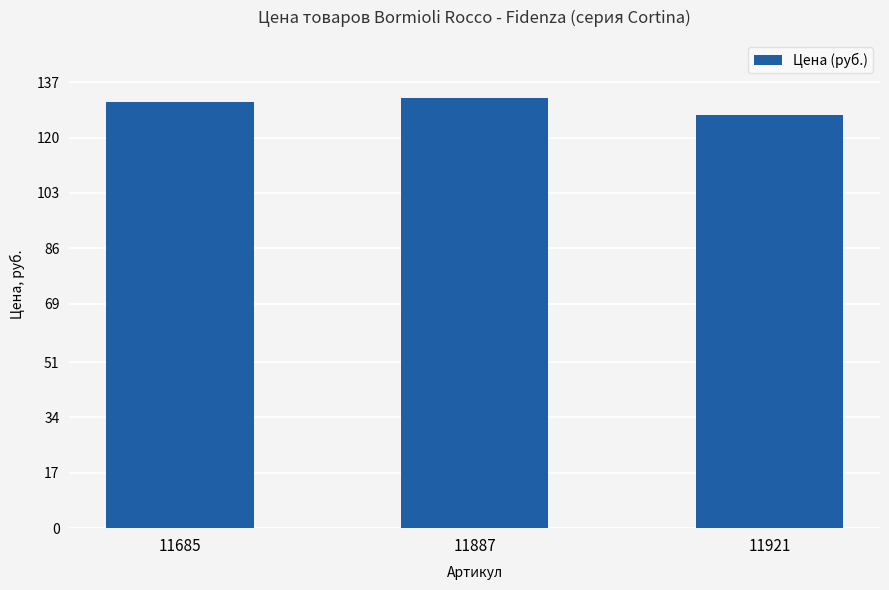

Which category has the lowest value across all series?

11921